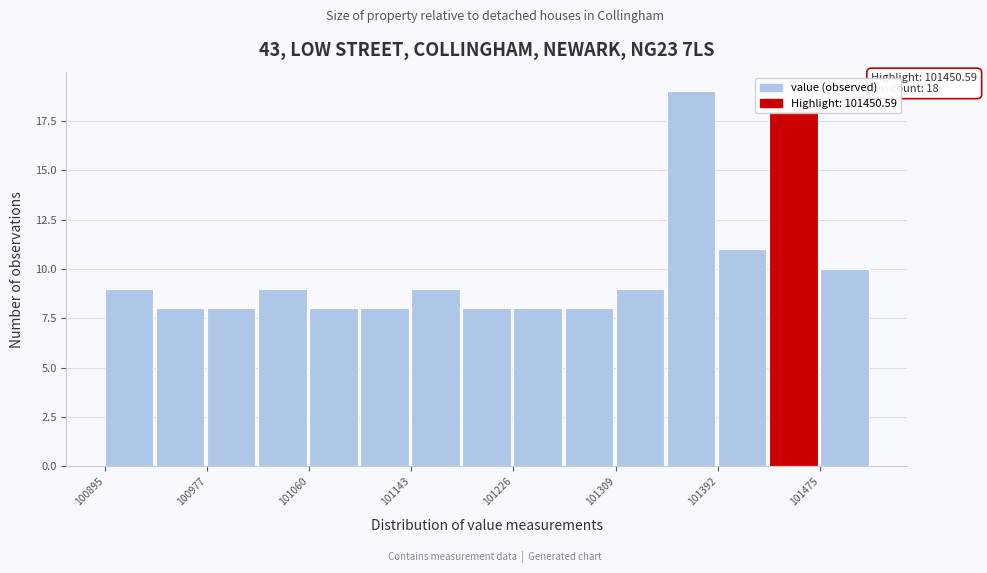

Over which range of the x-axis is the bar tallest?

101350 to 101390